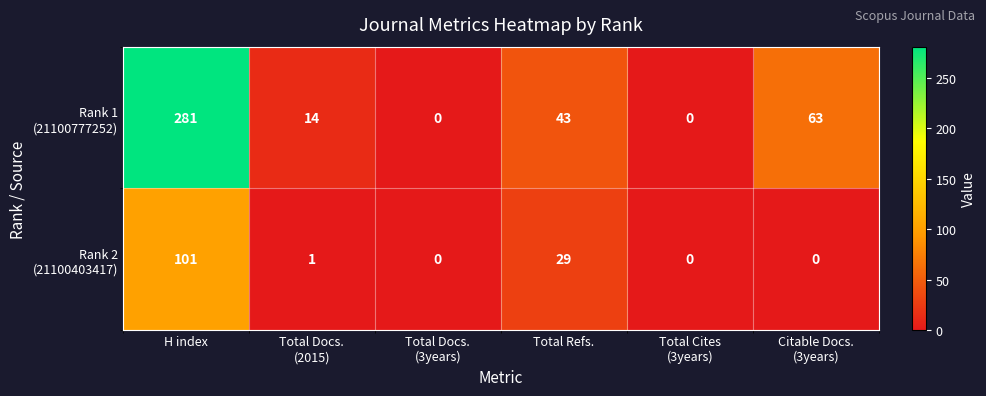

What is the total value across all series at Total Refs.?

72